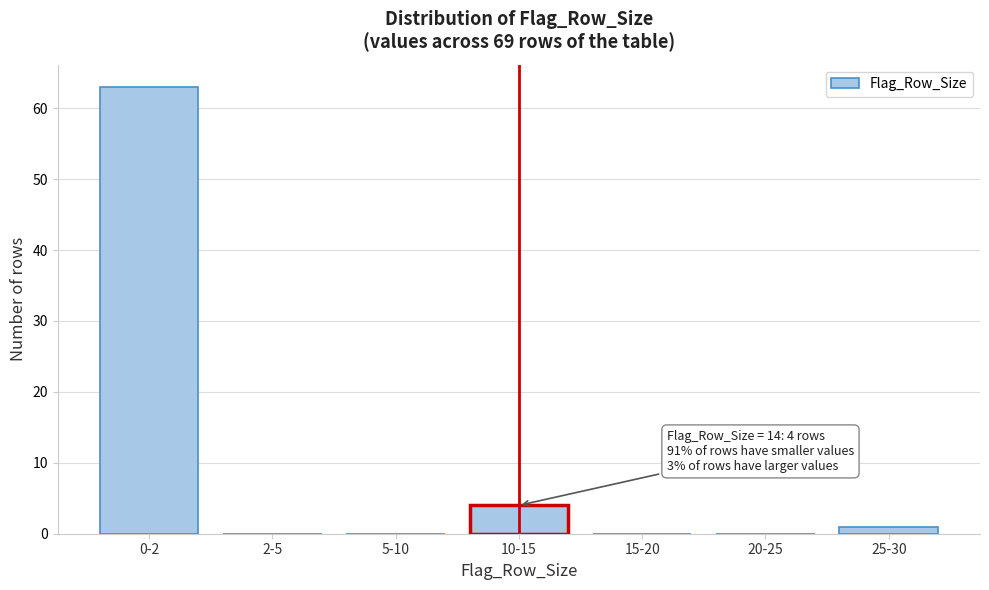

Reading right to left, list all the values displayed in this chart.

25-30=1	20-25=0	15-20=0	10-15=4	5-10=0	2-5=0	0-2=63